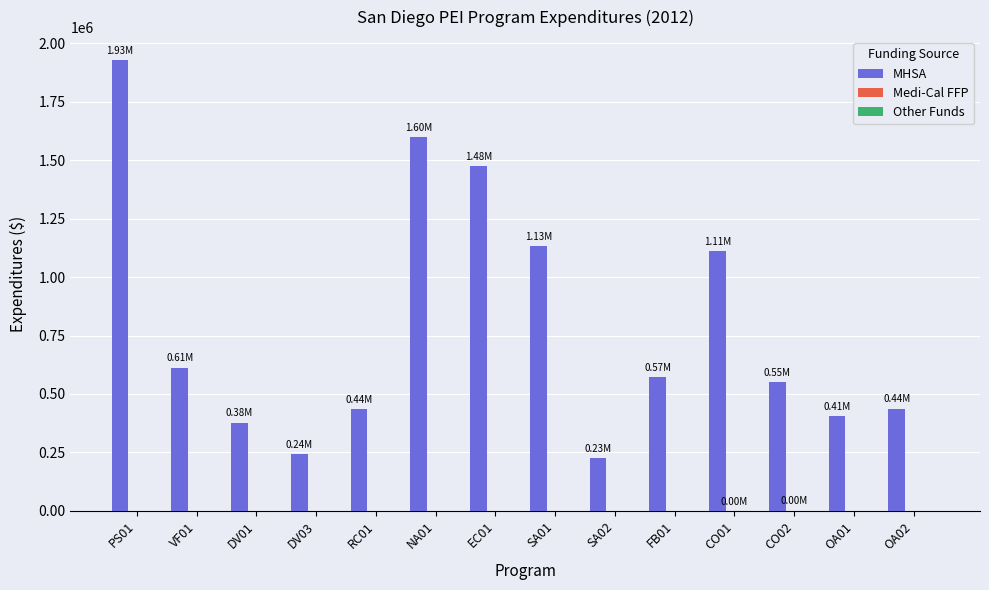

Between DV03 and EC01, which series saw the biggest shift?

MHSA